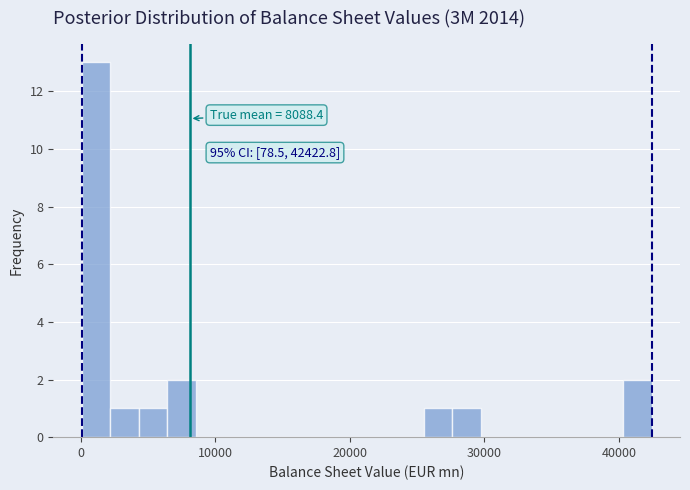

Around what value on the x-axis is the tallest bar? Give the approximate position of its centre, as read against the axis.

1000